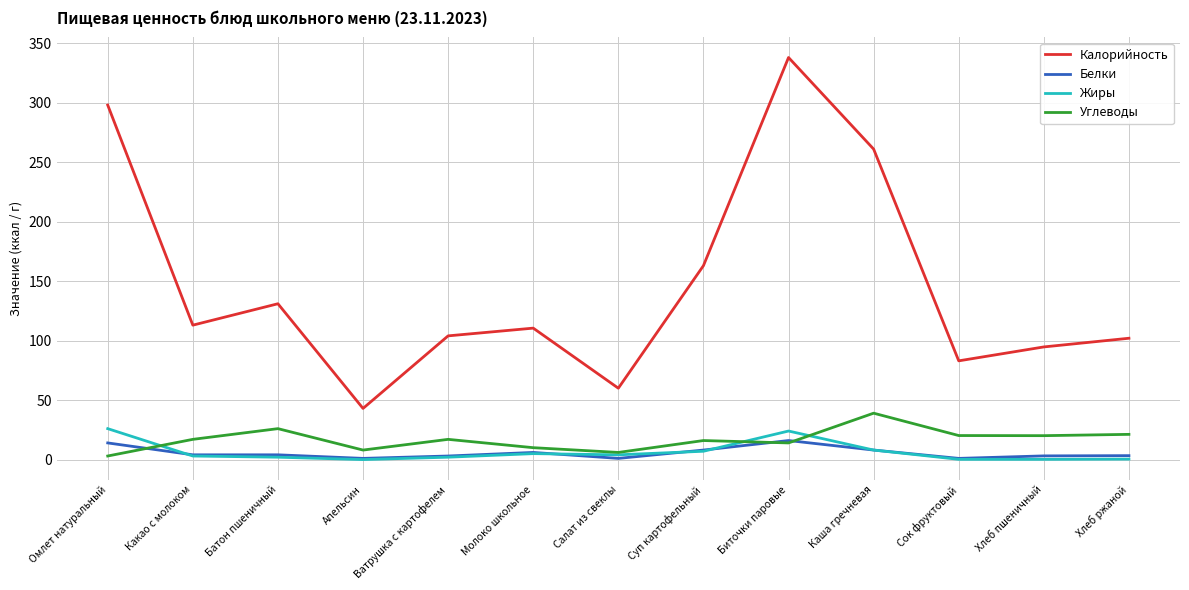

Between Апельсин and Каша гречневая, which series saw the biggest shift?

Калорийность